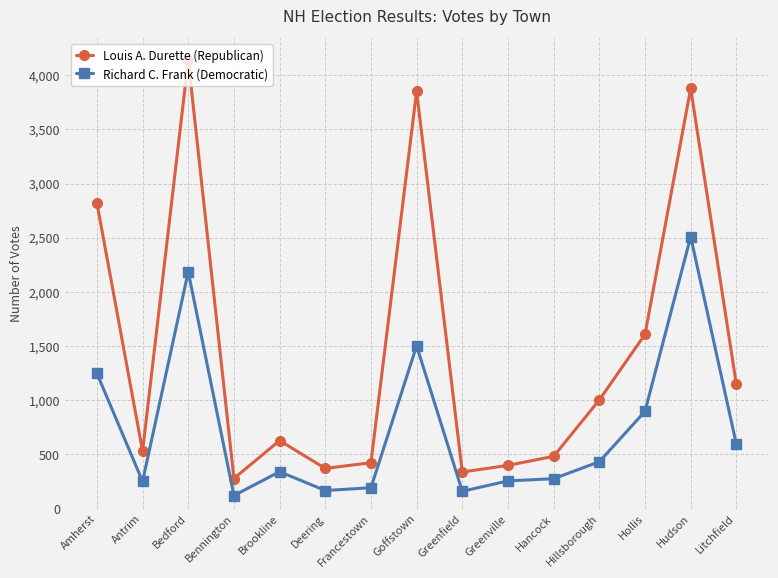

What is the spread (max minus min) of values at Hillsborough?

570